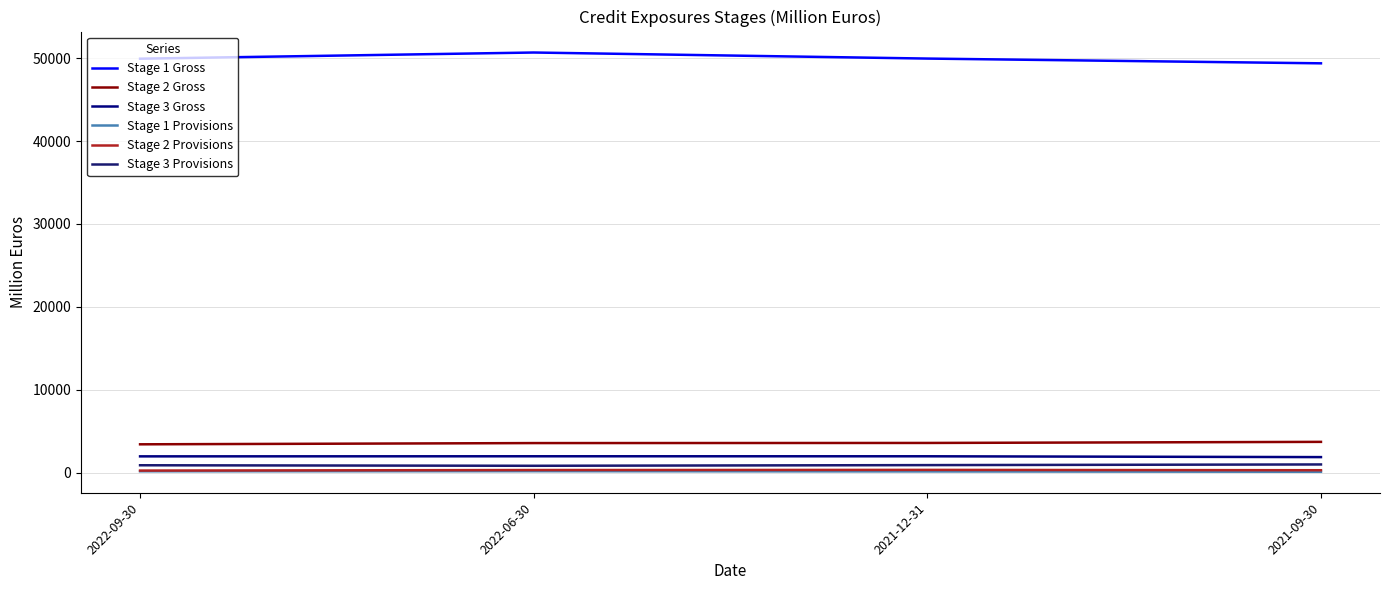

What is the sum of the Stage 1 Provisions values at 2021-09-30 and 2022-06-30?

250.1